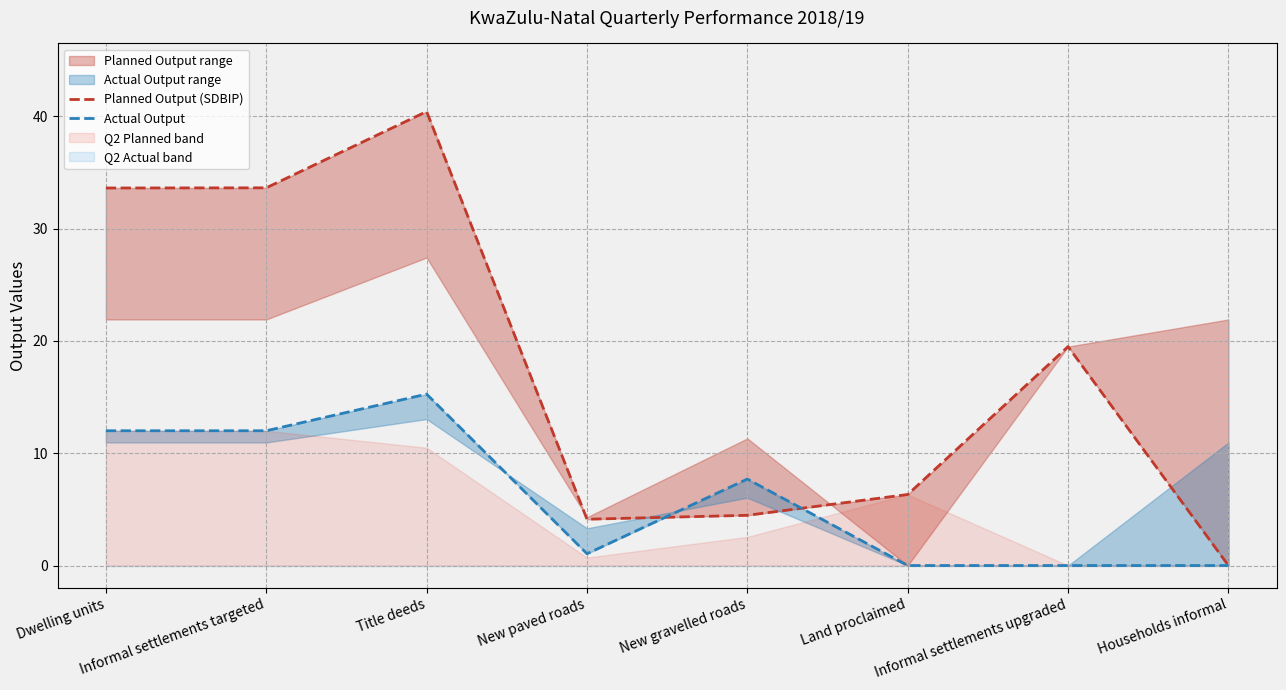

How many values in the Planned Output (SDBIP) series are below 19?

4